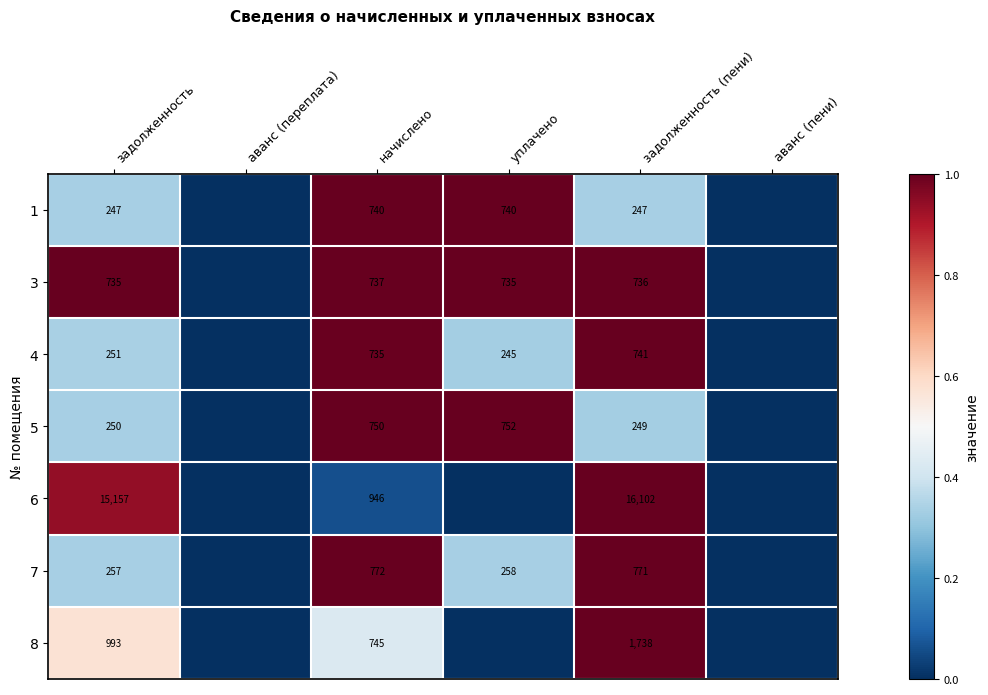

At which label is 6 closest to 0?

аванс (переплата)